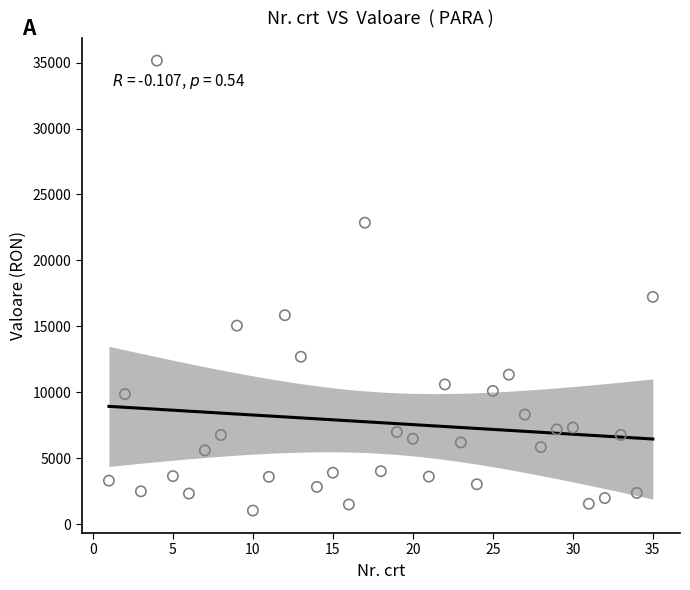

What Y value in the scatter plot is closest to 18093?

17235.0